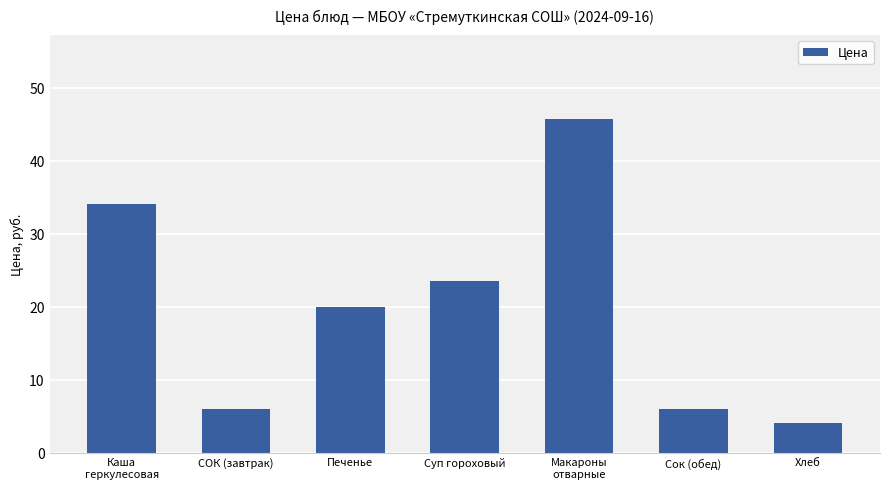

What is the average value?

19.9